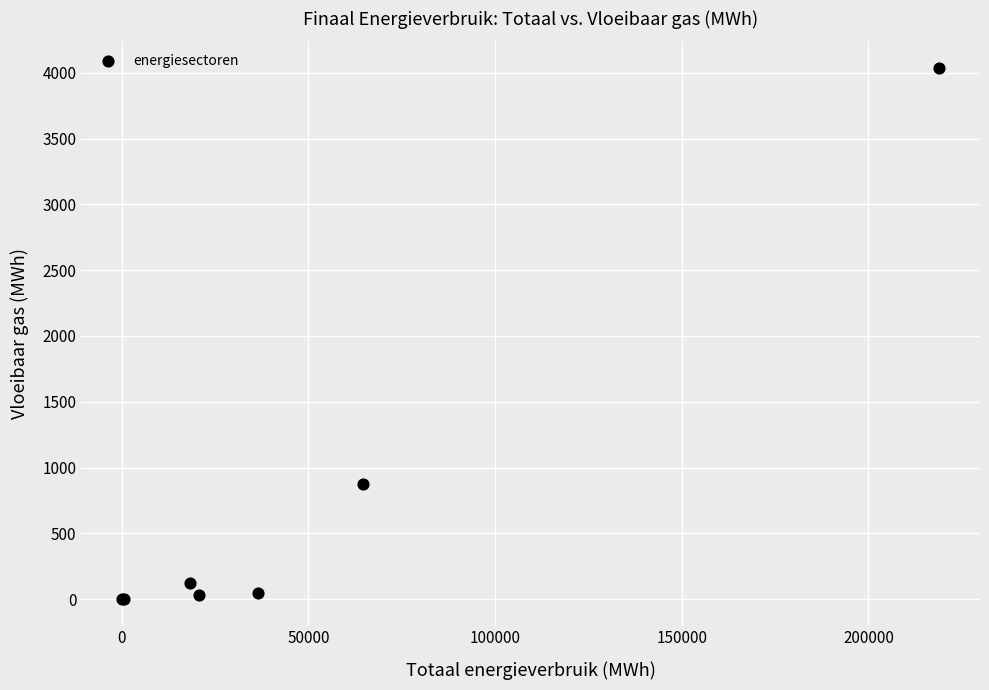

What Y value in the scatter plot is closest to 2019?

877.8